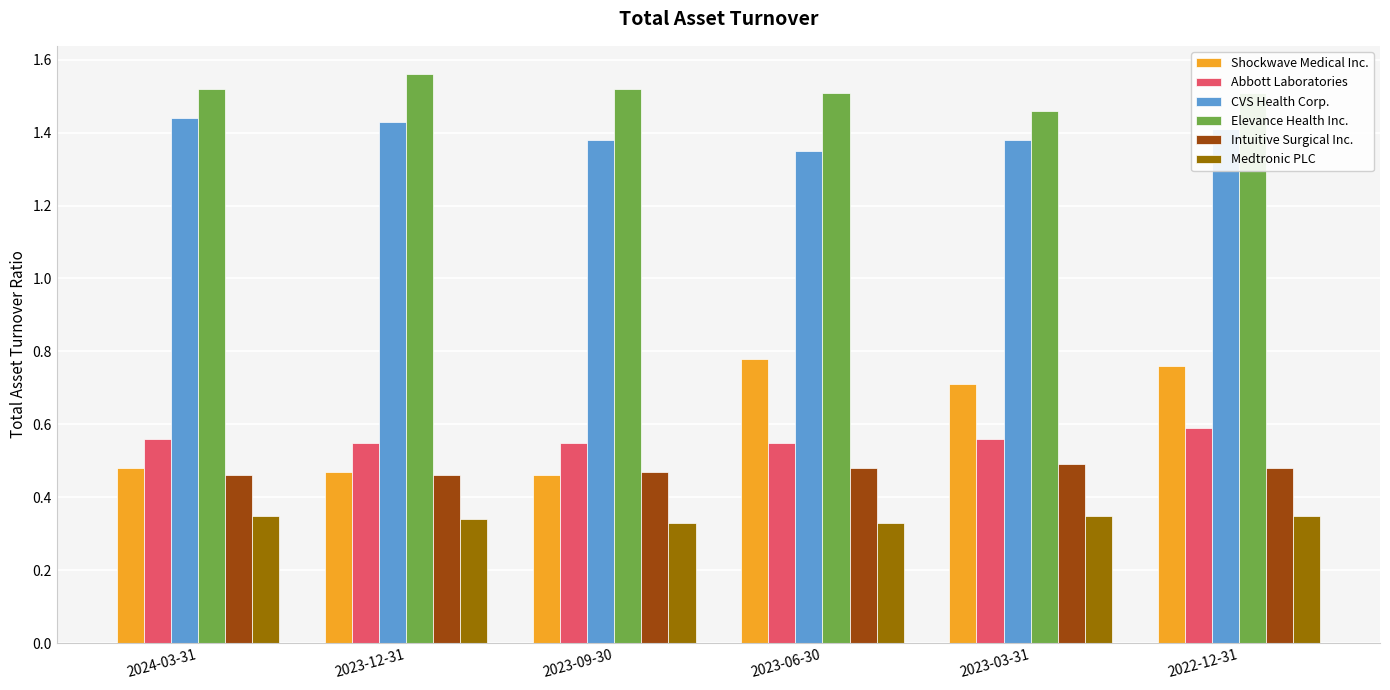

Which series has the largest total across all categories?

Elevance Health Inc.